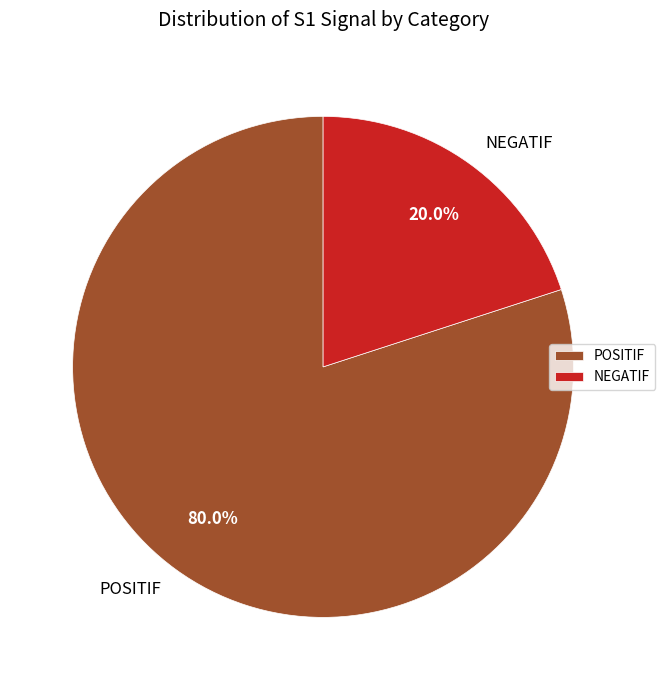

Which category has the smallest portion of the pie?

NEGATIF